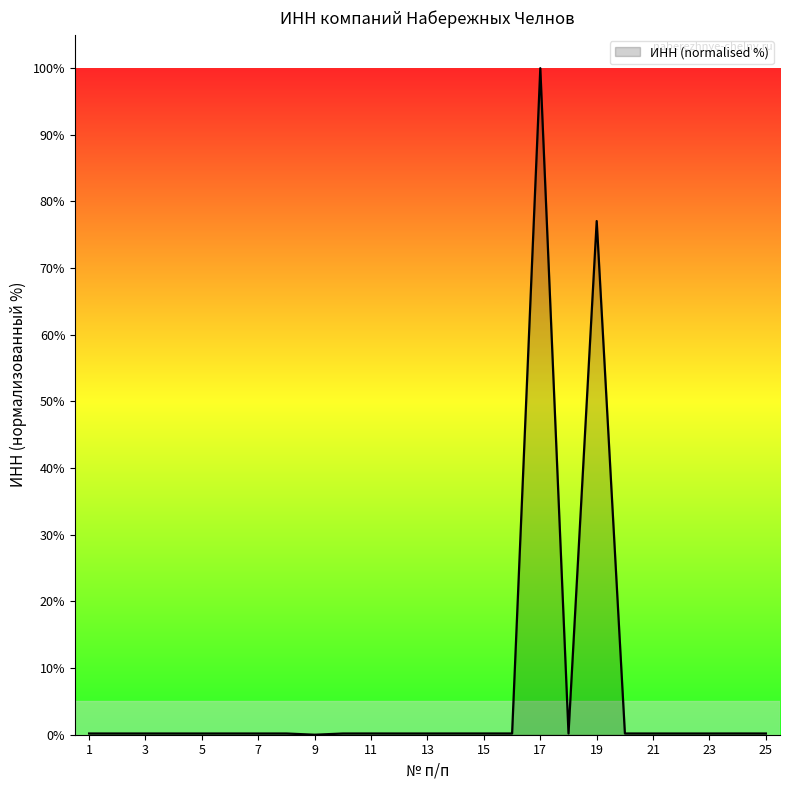

What is the difference between the maximum and minimum values?

100.0